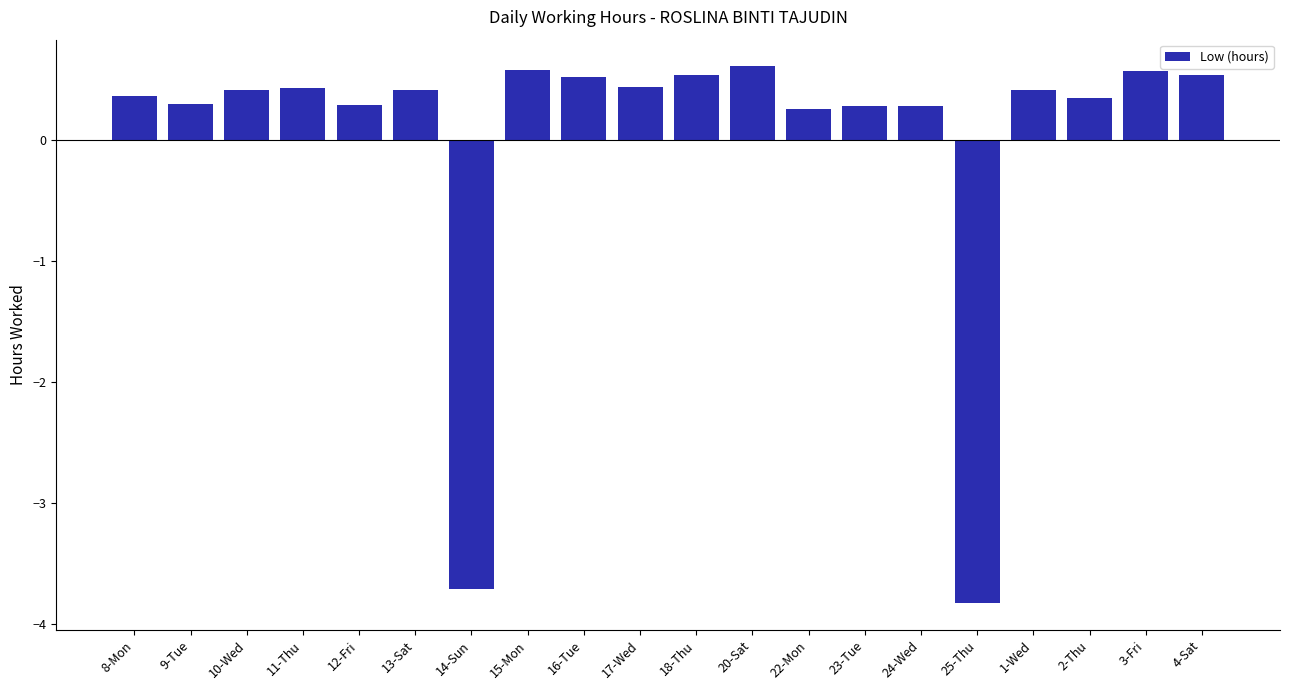

What is the label of the 4th bar from the right?

1-Wed